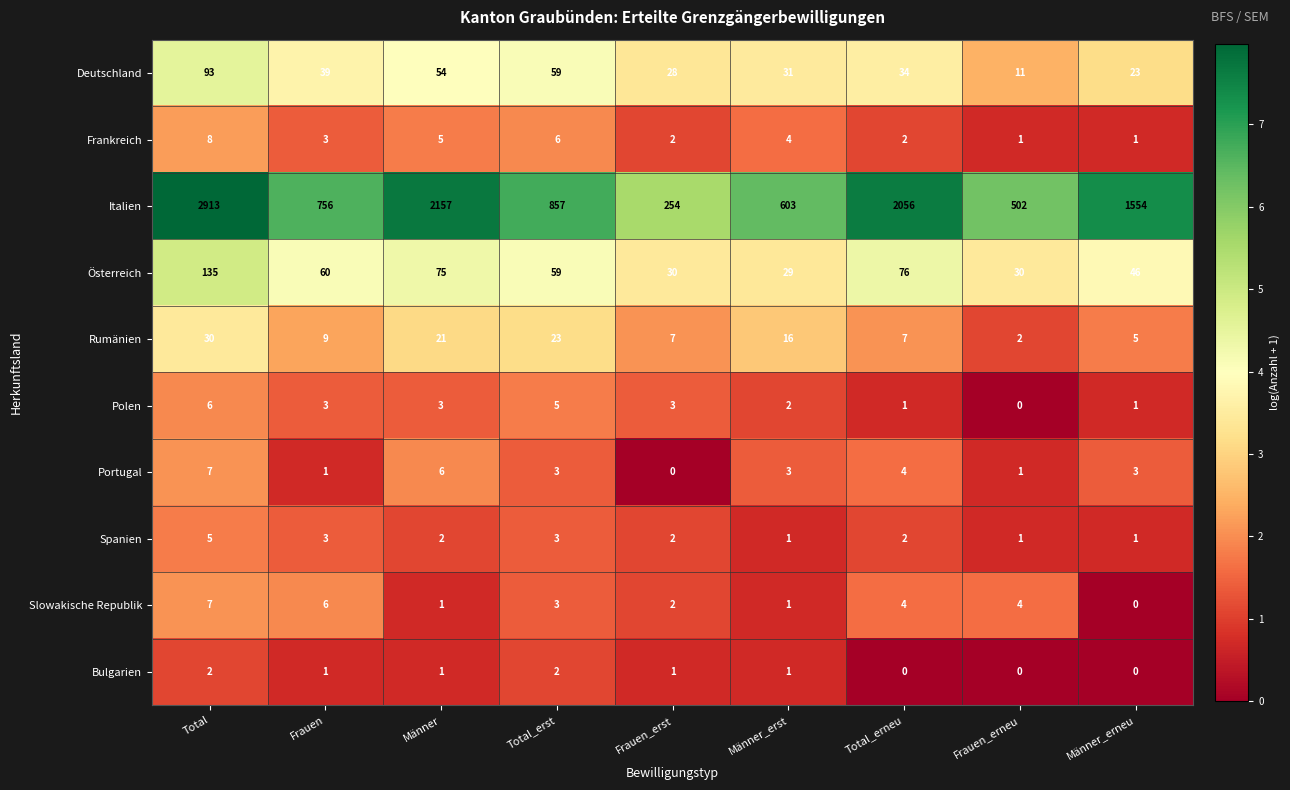

How many distinct data groups are displayed?

10